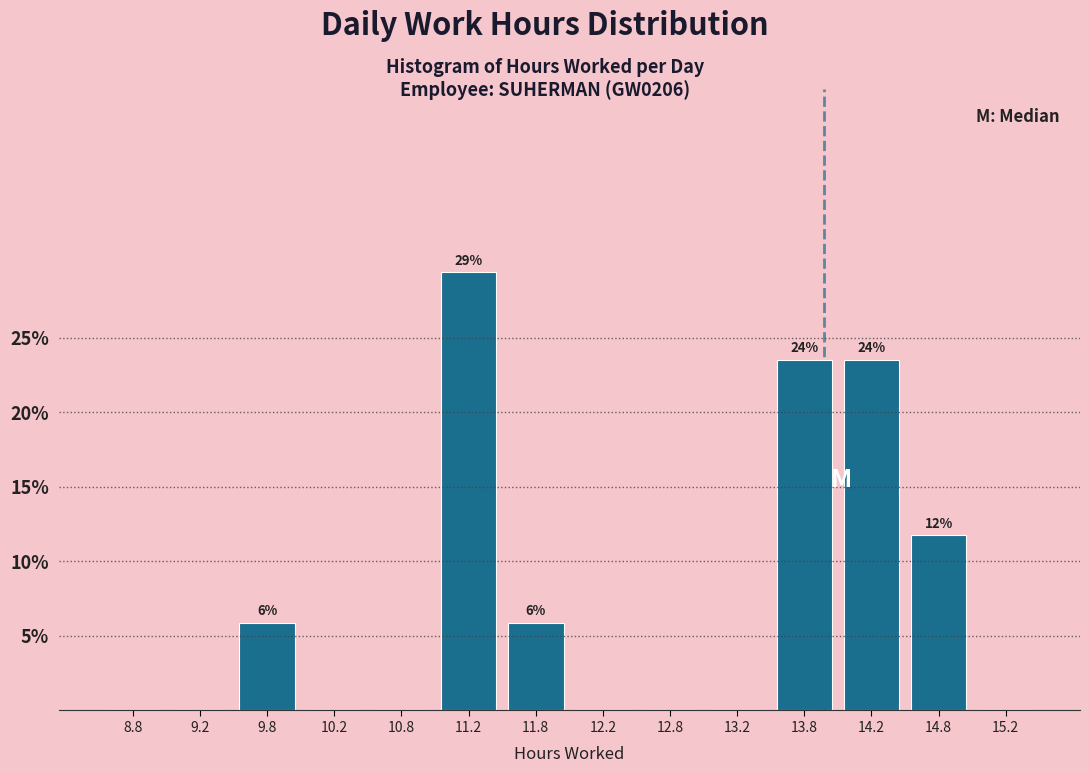

Which range on the x-axis has the tallest bar?

11.0 to 11.5